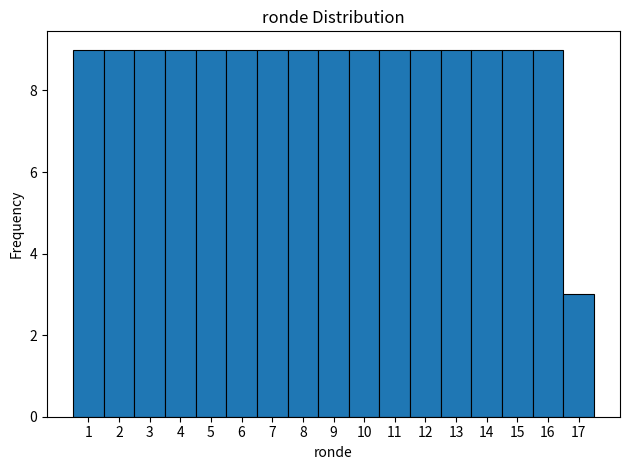

Reading left to right, list every bar in this chart as the range it spans on the x-axis followed by its height. The values are not printed on the chart, so give them approximately, as read against the axis.

0.5 to 1.5: 9
1.5 to 2.5: 9
2.5 to 3.5: 9
3.5 to 4.5: 9
4.5 to 5.5: 9
5.5 to 6.5: 9
6.5 to 7.5: 9
7.5 to 8.5: 9
8.5 to 9.5: 9
9.5 to 10.5: 9
10.5 to 11.5: 9
11.5 to 12.5: 9
12.5 to 13.5: 9
13.5 to 14.5: 9
14.5 to 15.5: 9
15.5 to 16.5: 9
16.5 to 17.5: 3